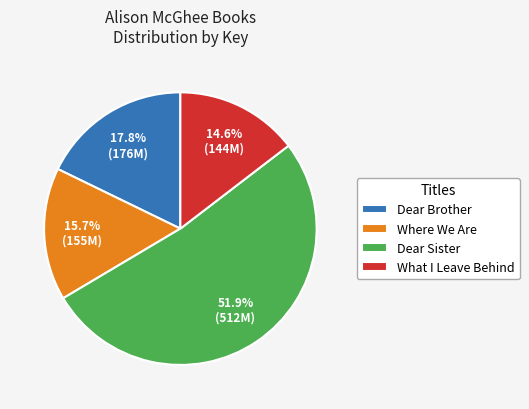

Is it true that What I Leave Behind is 15% of the pie?

True